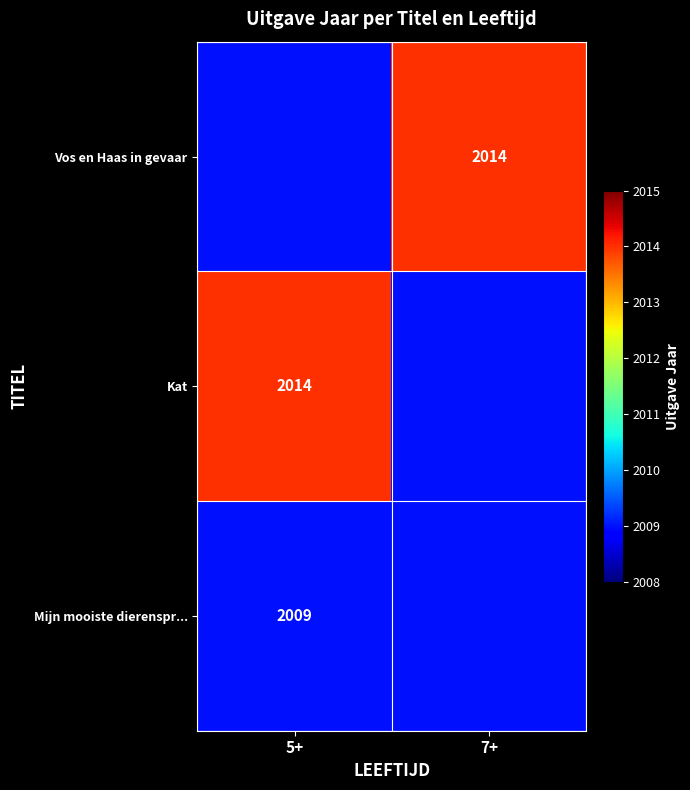

Is it true that Mijn mooiste dierenspr... equals 2009 at 5+?

True